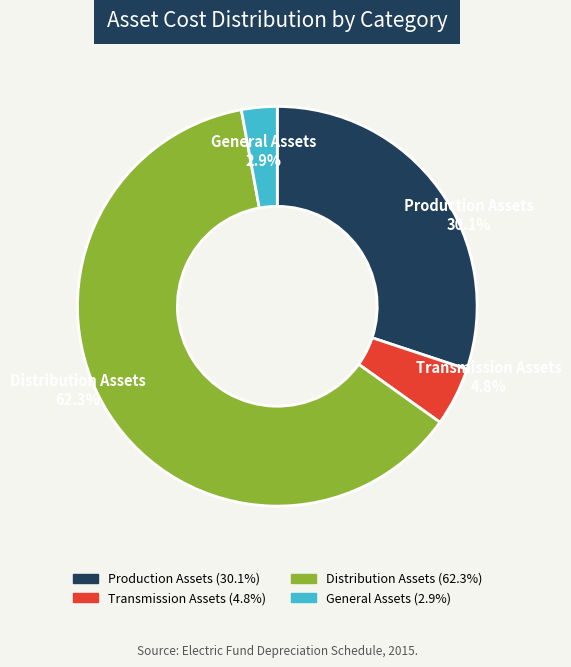

How many slices are in this pie chart?

4